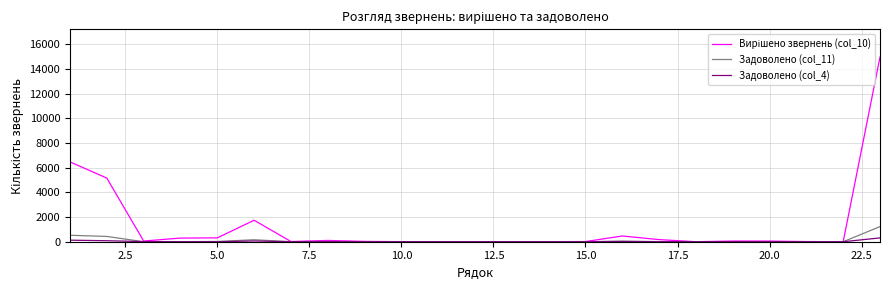

What is the greatest value displayed?

14954